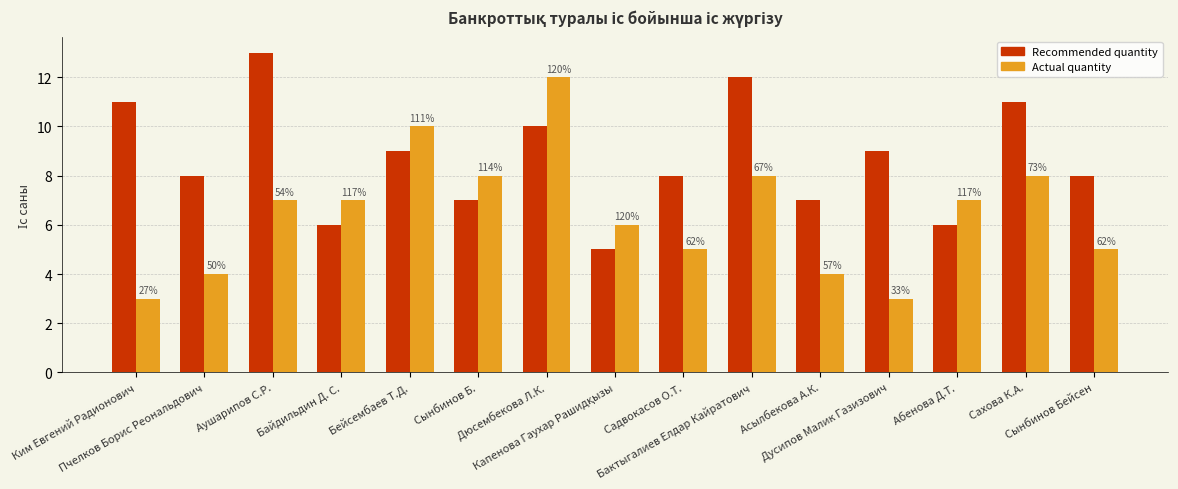

What is the difference between the maximum and second lowest values in the Actual quantity series?

9